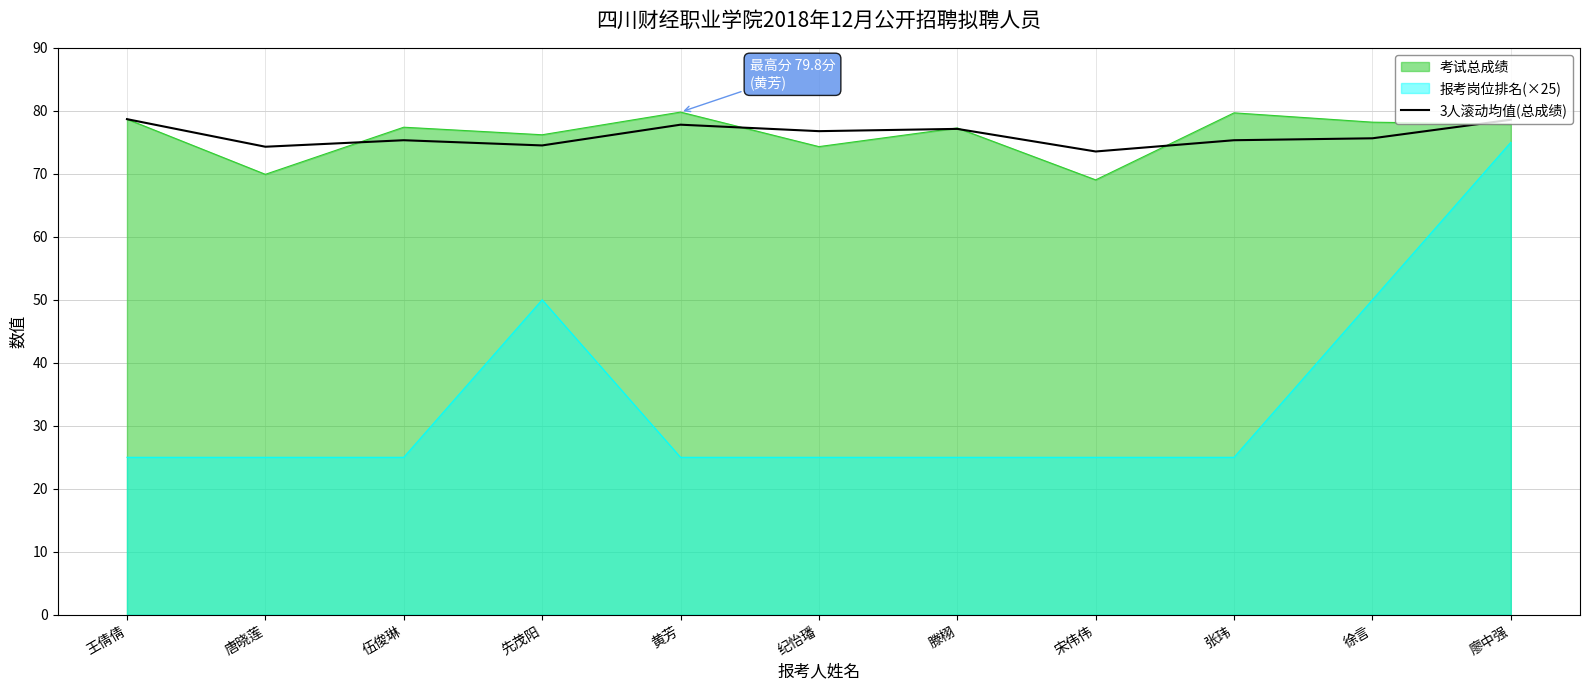

Reading left to right, what are all the values shown in this chart?

78.7	74.3	75.3	74.5	77.8	76.8	77.1	73.5	75.3	75.6	78.6